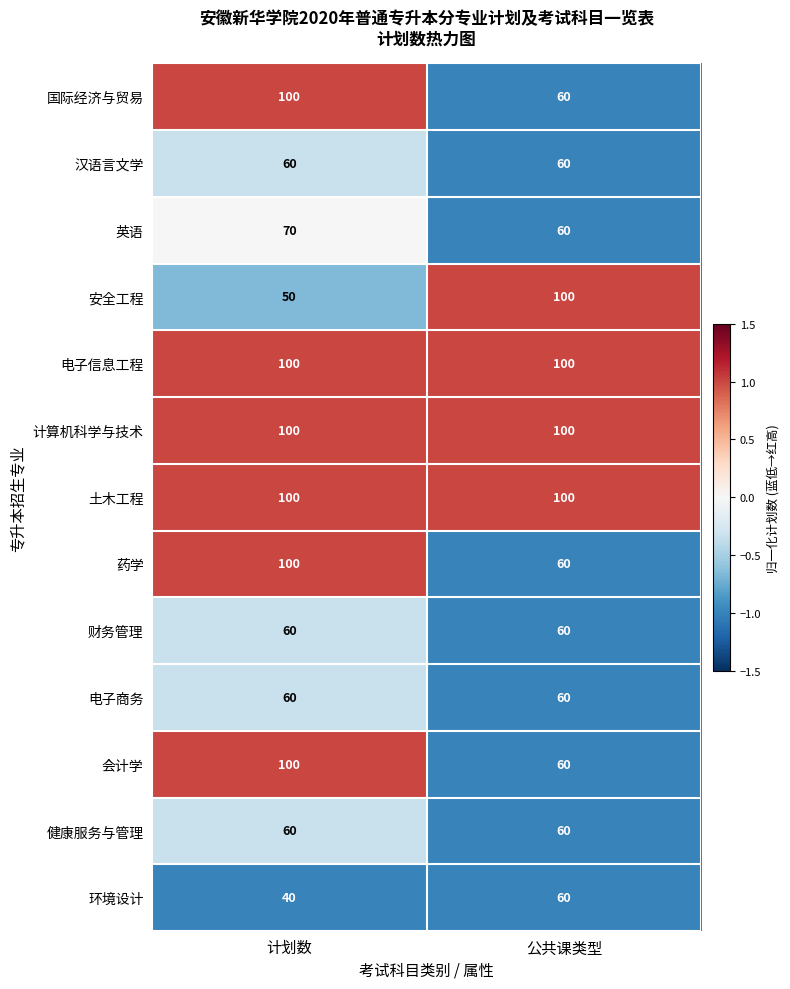

Is it true that 会计学 equals 29 at 计划数?

False